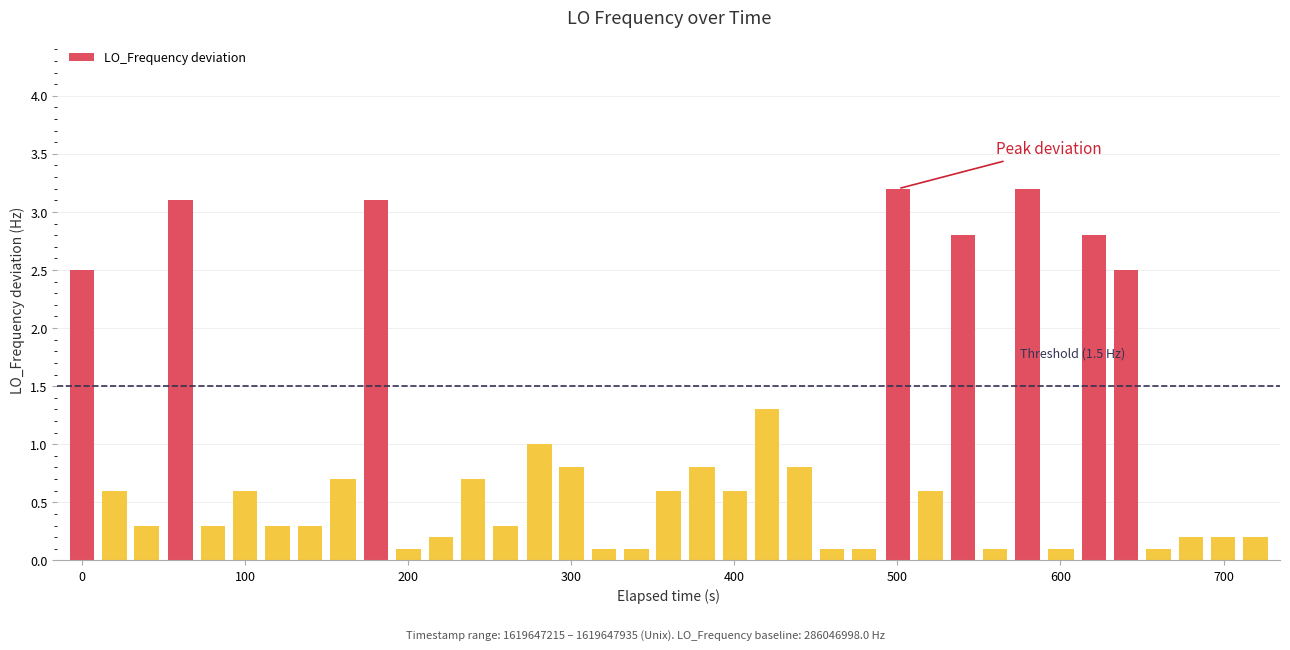

What is the maximum value shown in the chart?

3.2